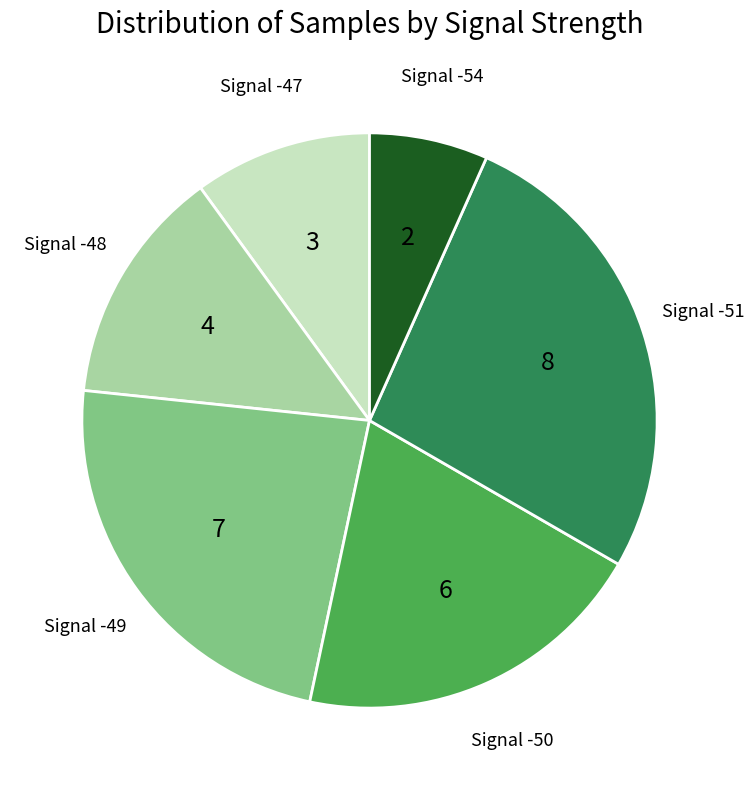

Is there a majority slice in this chart?

No